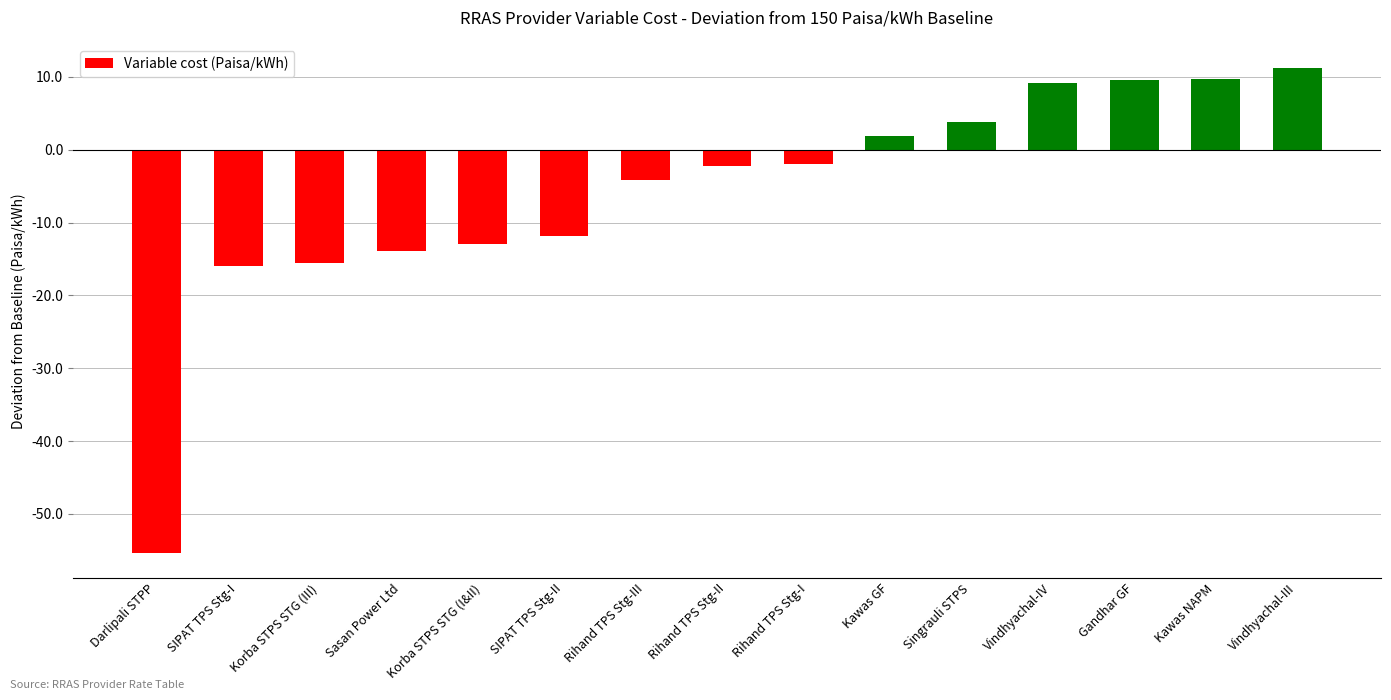

The chart shows a value of 12.7 at Vindhyachal-IV. True or false?

False